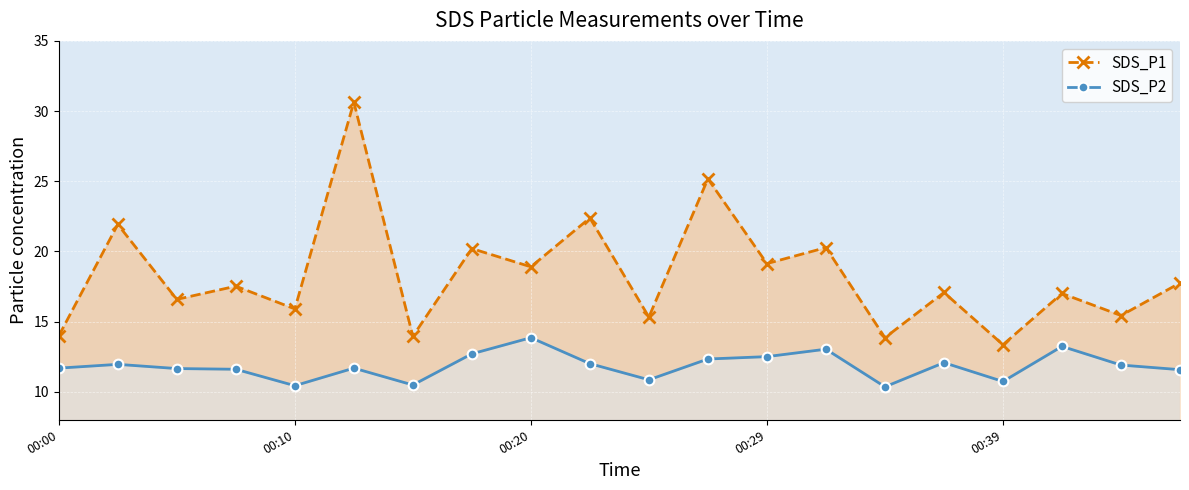

What is the minimum value for SDS_P1?

13.3